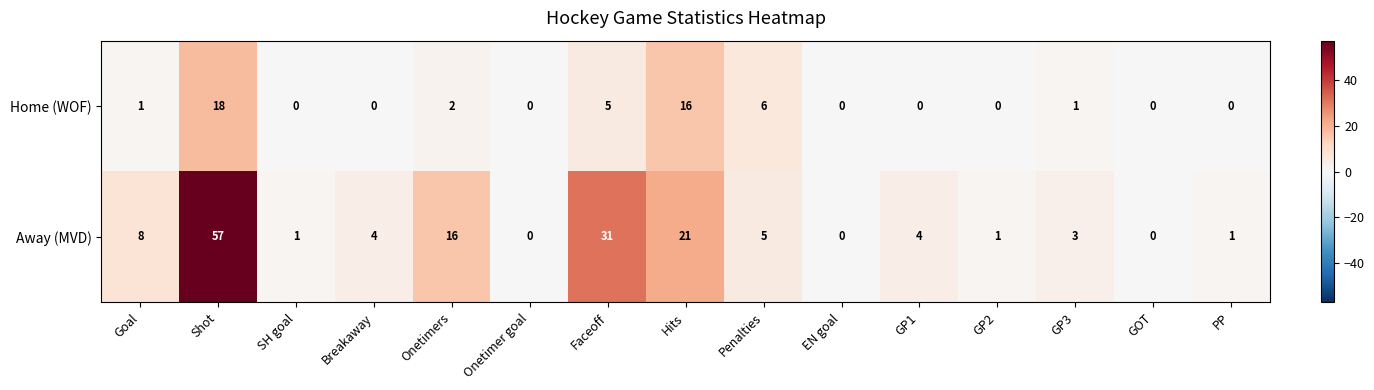

At which category is the sum across all series the highest?

Shot